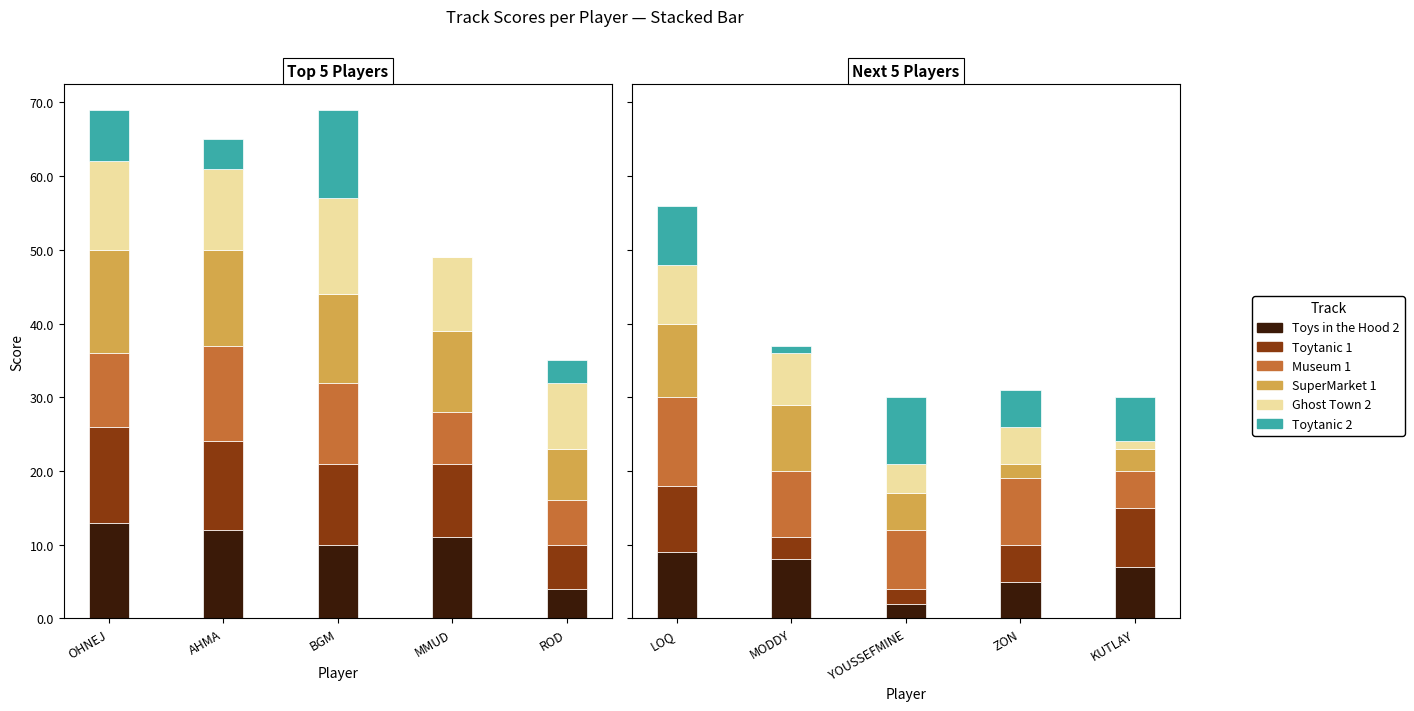

What is the value of the Museum 1 bar at the 3rd from the left?

8